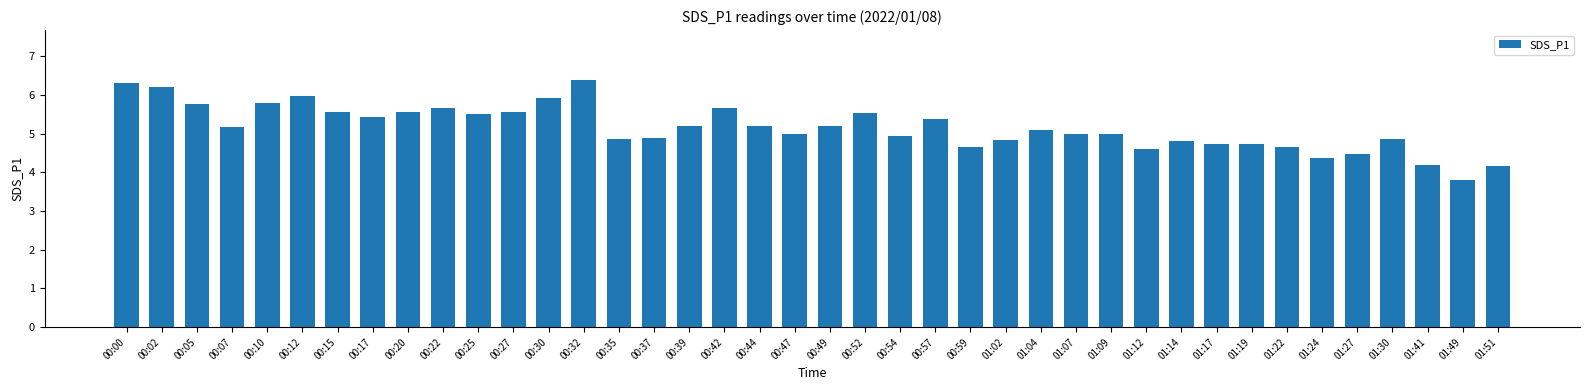

What is the minimum value shown in the chart?

3.8